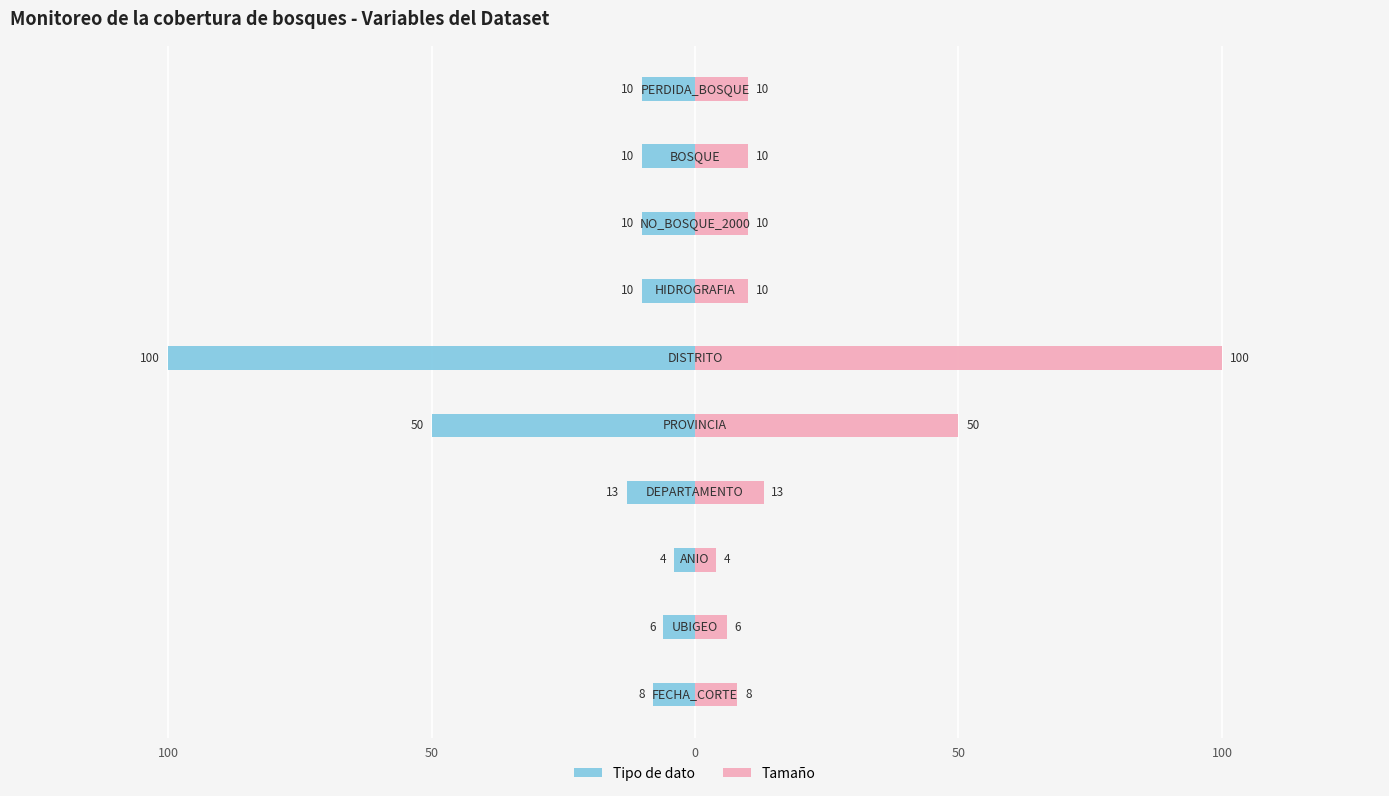

What is the label of the 7th bar from the right?

50